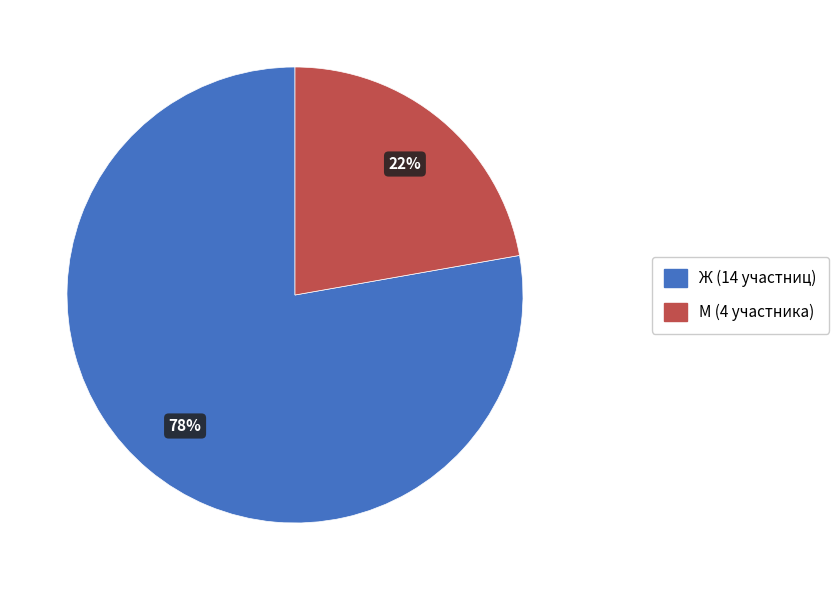

Combined, do М and Ж account for over 50%?

Yes